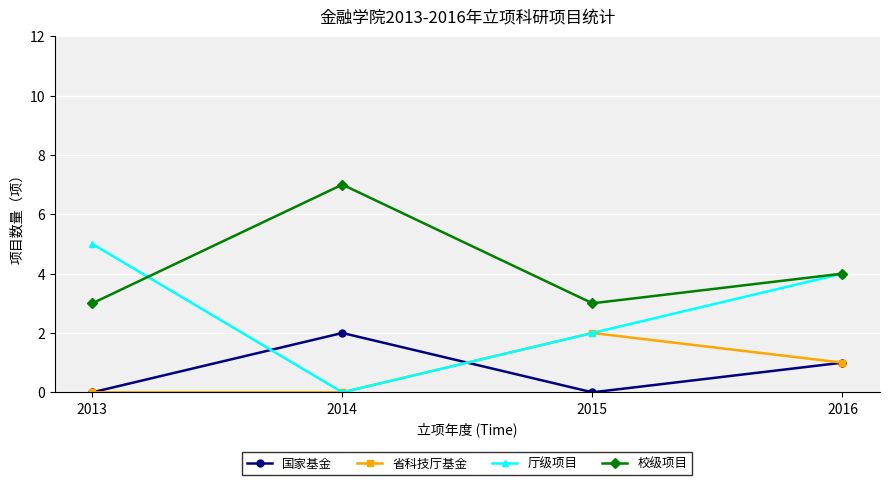

Is it true that 校级项目 equals 10 at 2014?

False